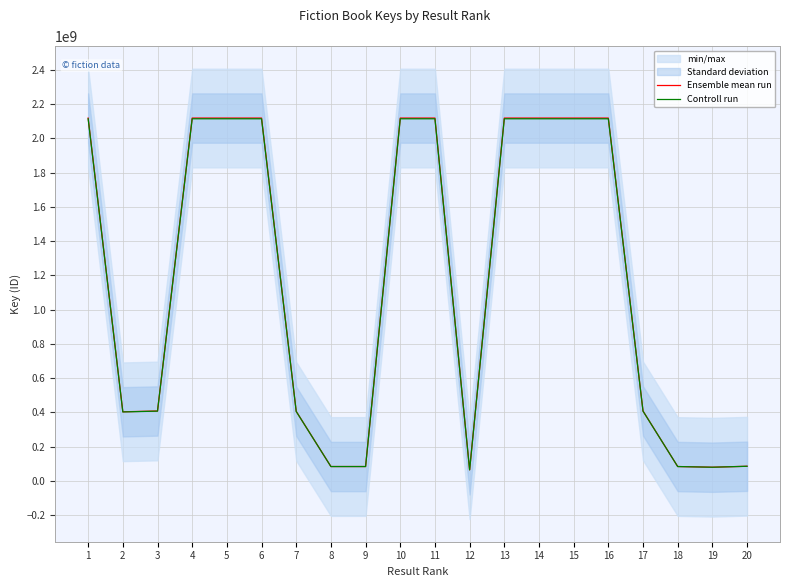

Rank the series at 20 from lowest to highest value.

Controll run, Ensemble mean run